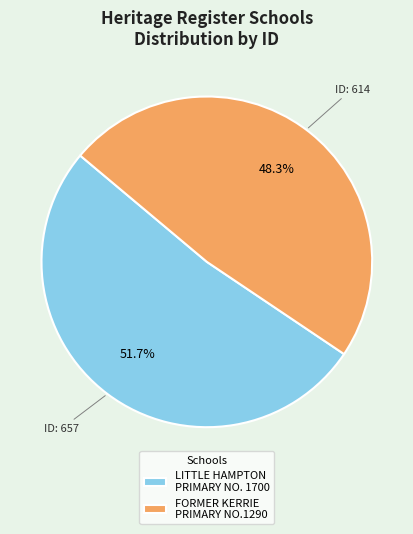

Combined, what portion of the pie is FORMER KERRIE PRIMARY NO.1290 and LITTLE HAMPTON PRIMARY NO. 1700?

100.0%